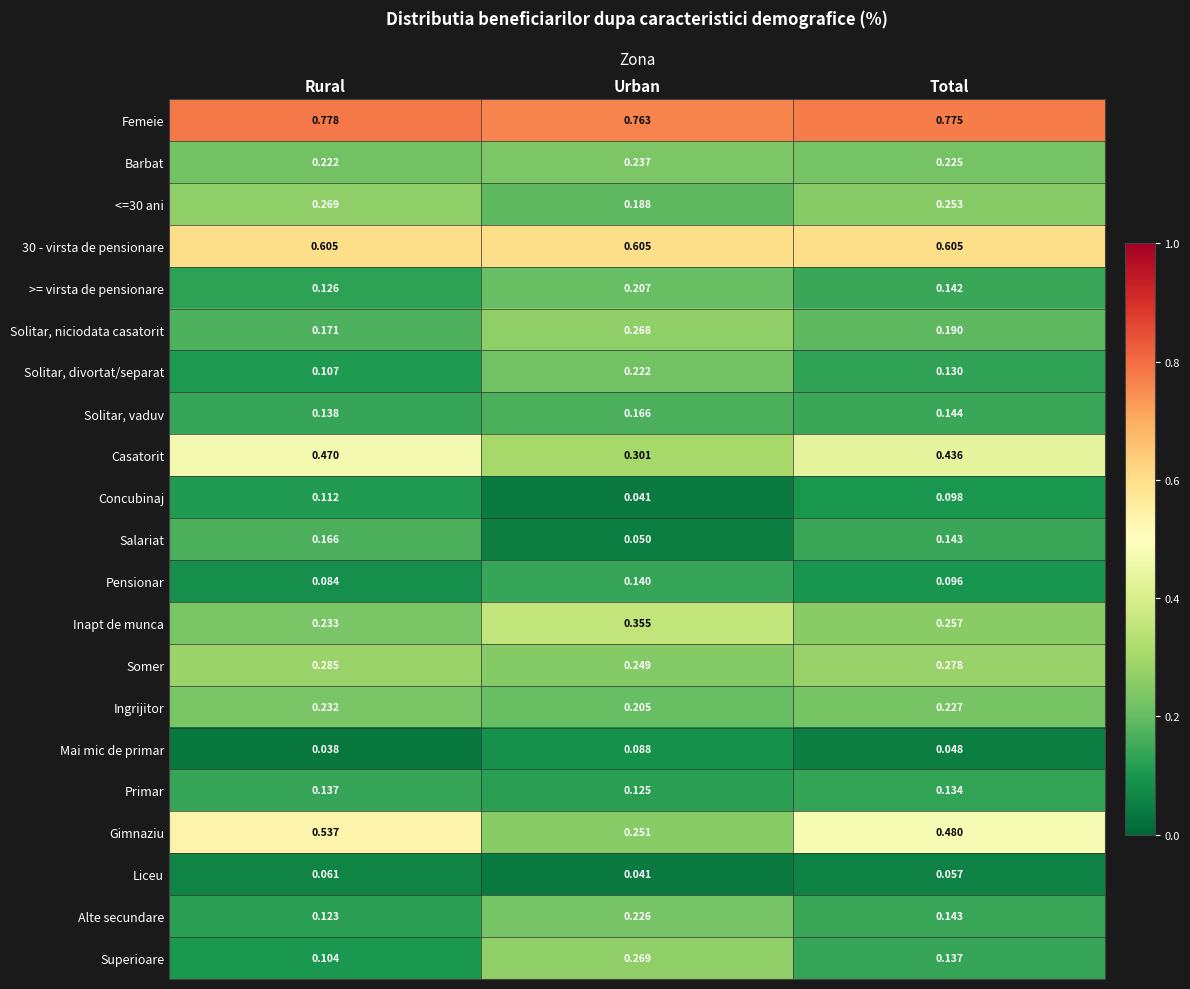

Between Rural and Total, which series saw the biggest shift?

Gimnaziu